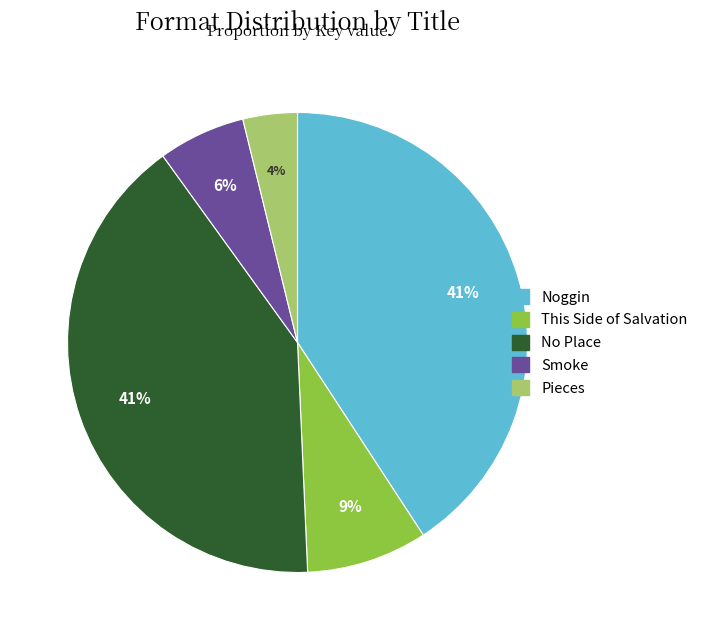

How many segments does this pie chart have?

5